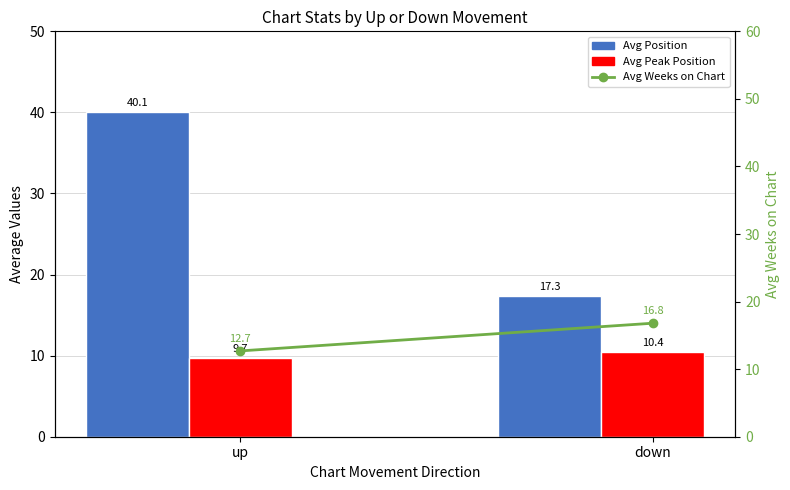

The value of Avg Peak Position at down is 10.4. True or false?

True